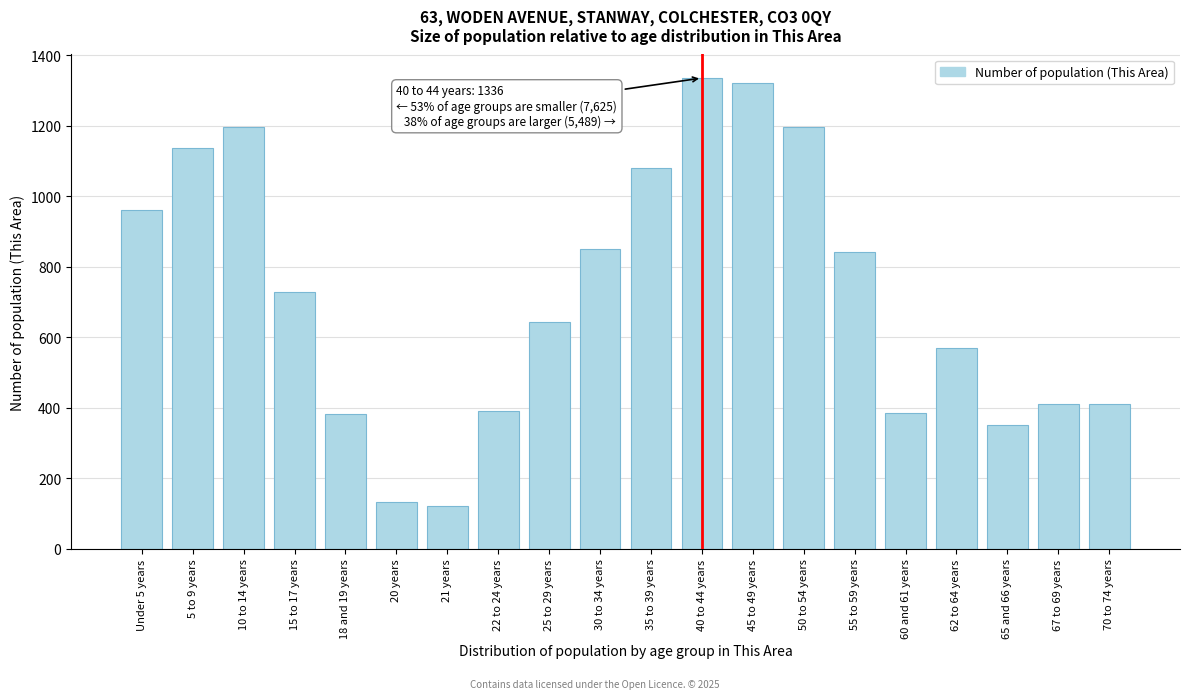

What is the label of the 18th bar from the right?

10 to 14 years